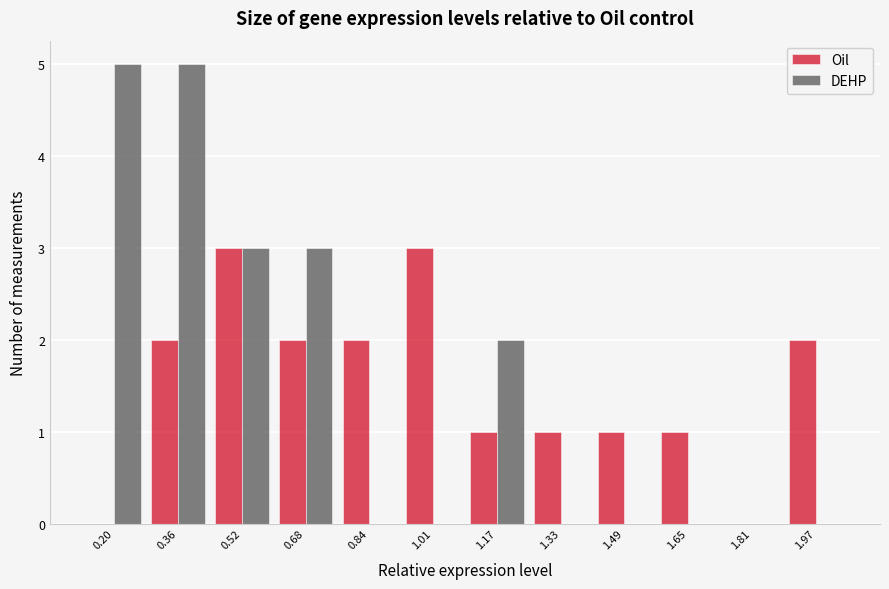

Reading left to right, list every range on the x-axis with the height of the bar of each series over it. Neither the bar edges nor the heights are printed on the chart, so give them approximately, as read against the axes.

0.12 to 0.28: Oil=0	DEHP=5
0.28 to 0.44: Oil=2	DEHP=5
0.44 to 0.60: Oil=3	DEHP=3
0.60 to 0.76: Oil=2	DEHP=3
0.76 to 0.92: Oil=2	DEHP=0
0.92 to 1.08: Oil=3	DEHP=0
1.08 to 1.24: Oil=1	DEHP=2
1.24 to 1.40: Oil=1	DEHP=0
1.40 to 1.56: Oil=1	DEHP=0
1.56 to 1.74: Oil=1	DEHP=0
1.74 to 1.90: Oil=0	DEHP=0
1.90 to 2.06: Oil=2	DEHP=0